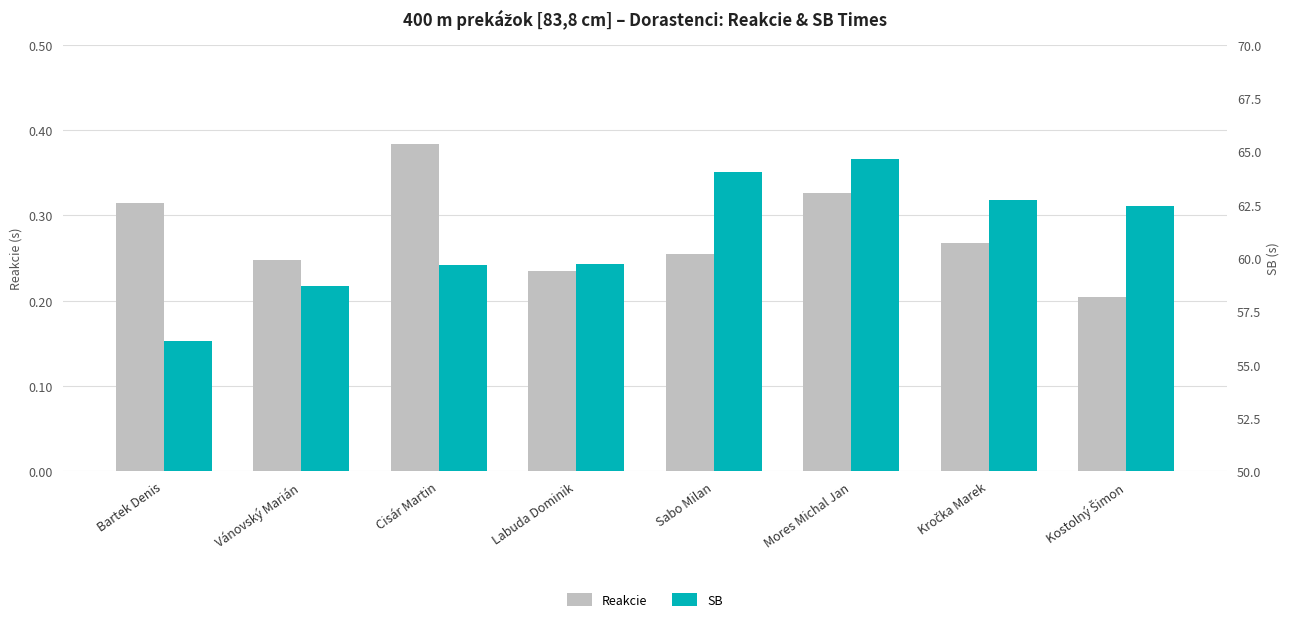

At how many categories does at least one series exceed 33?

8